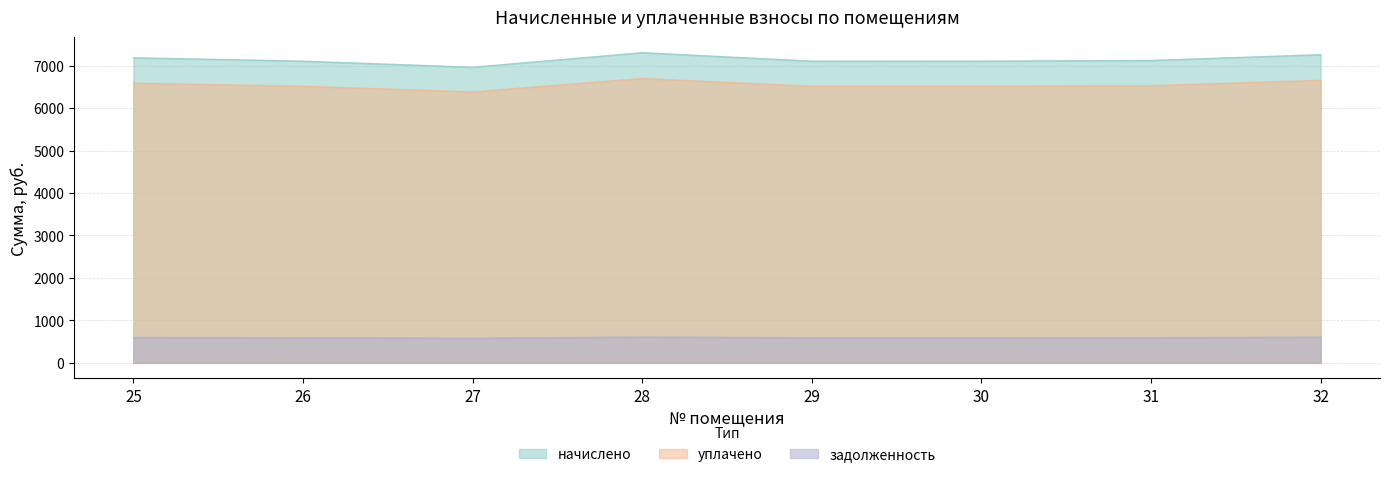

What is the difference between the highest and lowest values at 29?

6512.8